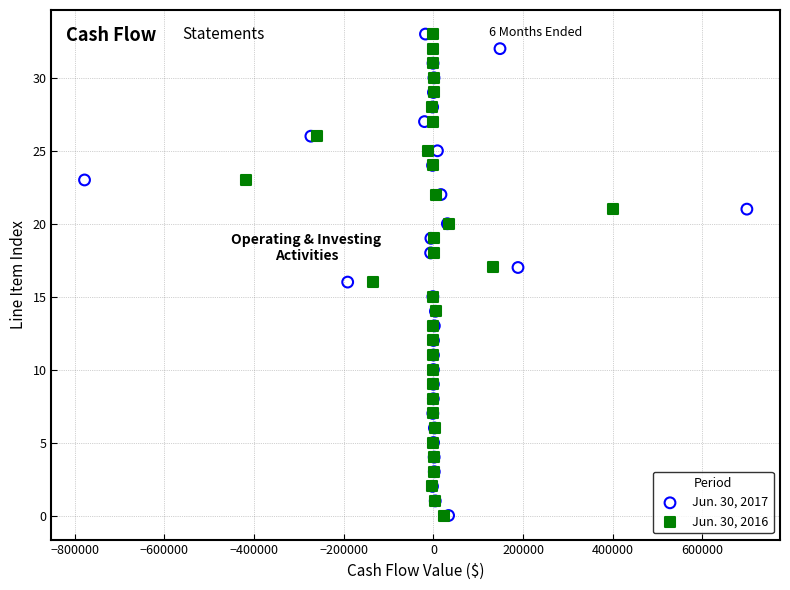

What are all the series names shown in the legend?

Jun. 30, 2017, Jun. 30, 2016